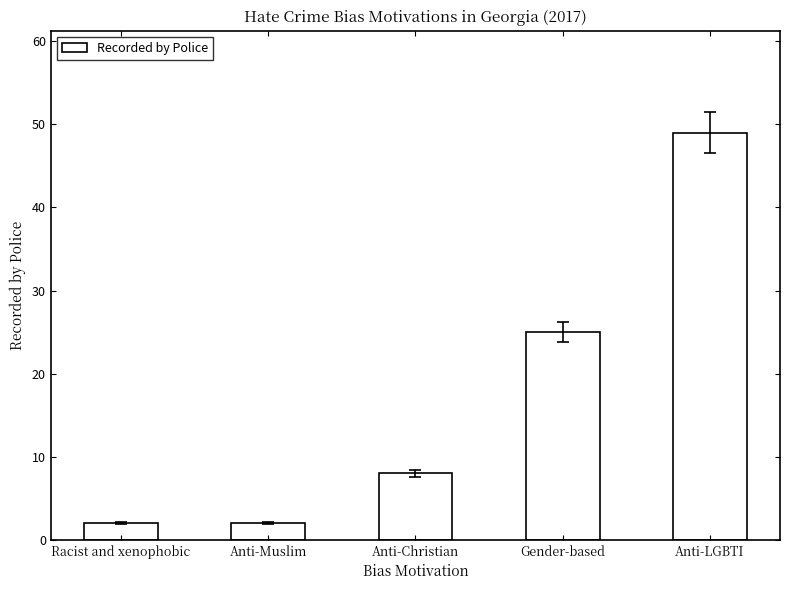

Reading right to left, extract all data points from this chart.

Anti-LGBTI=49	Gender-based=25	Anti-Christian=8	Anti-Muslim=2	Racist and xenophobic=2